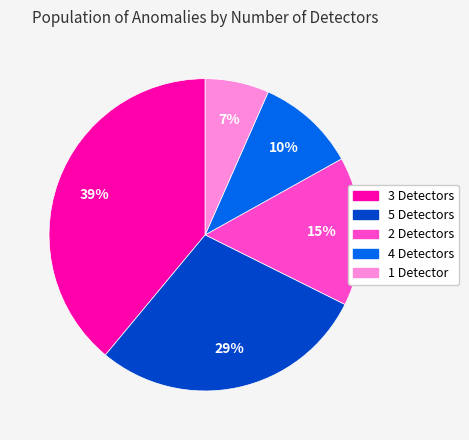

Is there any slice that represents more than half of the pie?

No